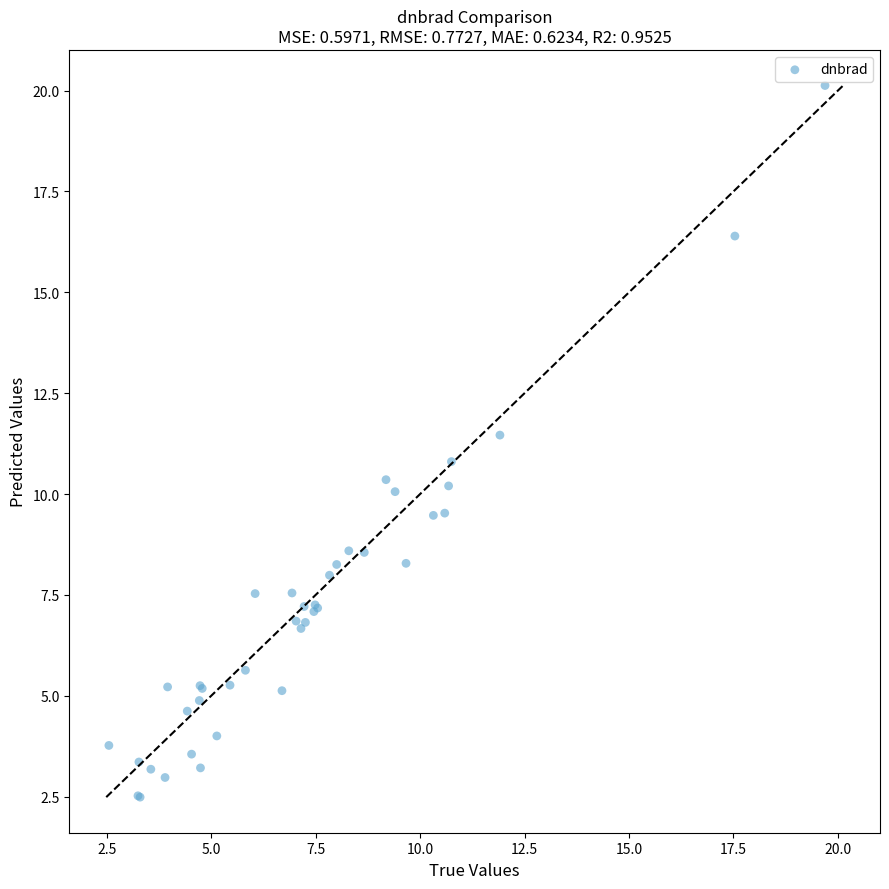

What Y value in the scatter plot is closest to 11?

10.8